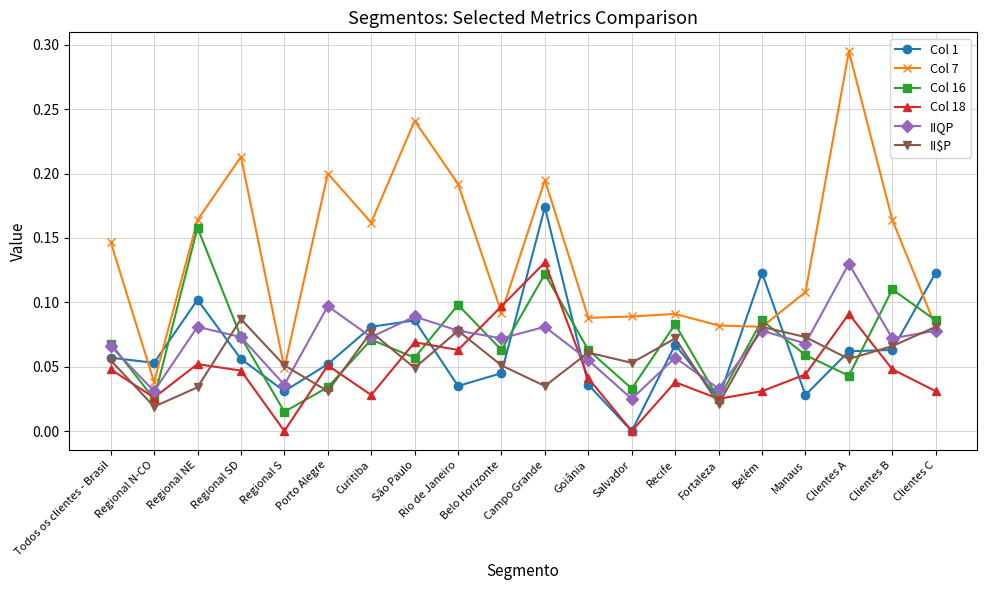

How many times do Col 7 and Col 18 cross each other?

2